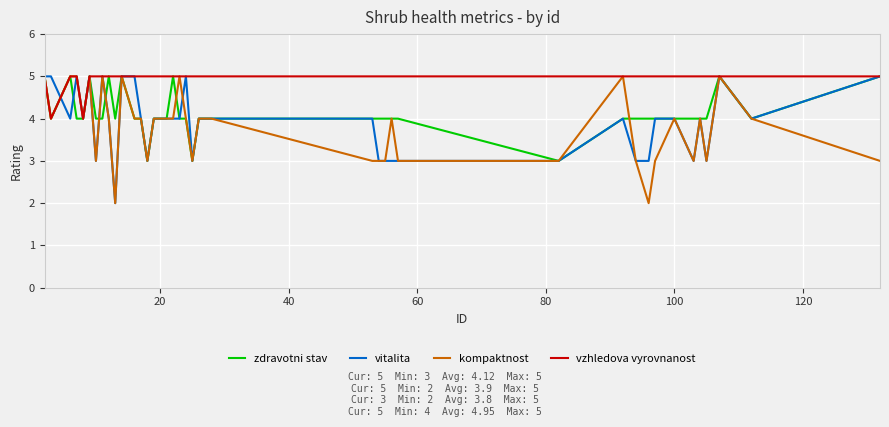

What are all the series names shown in the legend?

zdravotni stav, vitalita, kompaktnost, vzhledova vyrovnanost